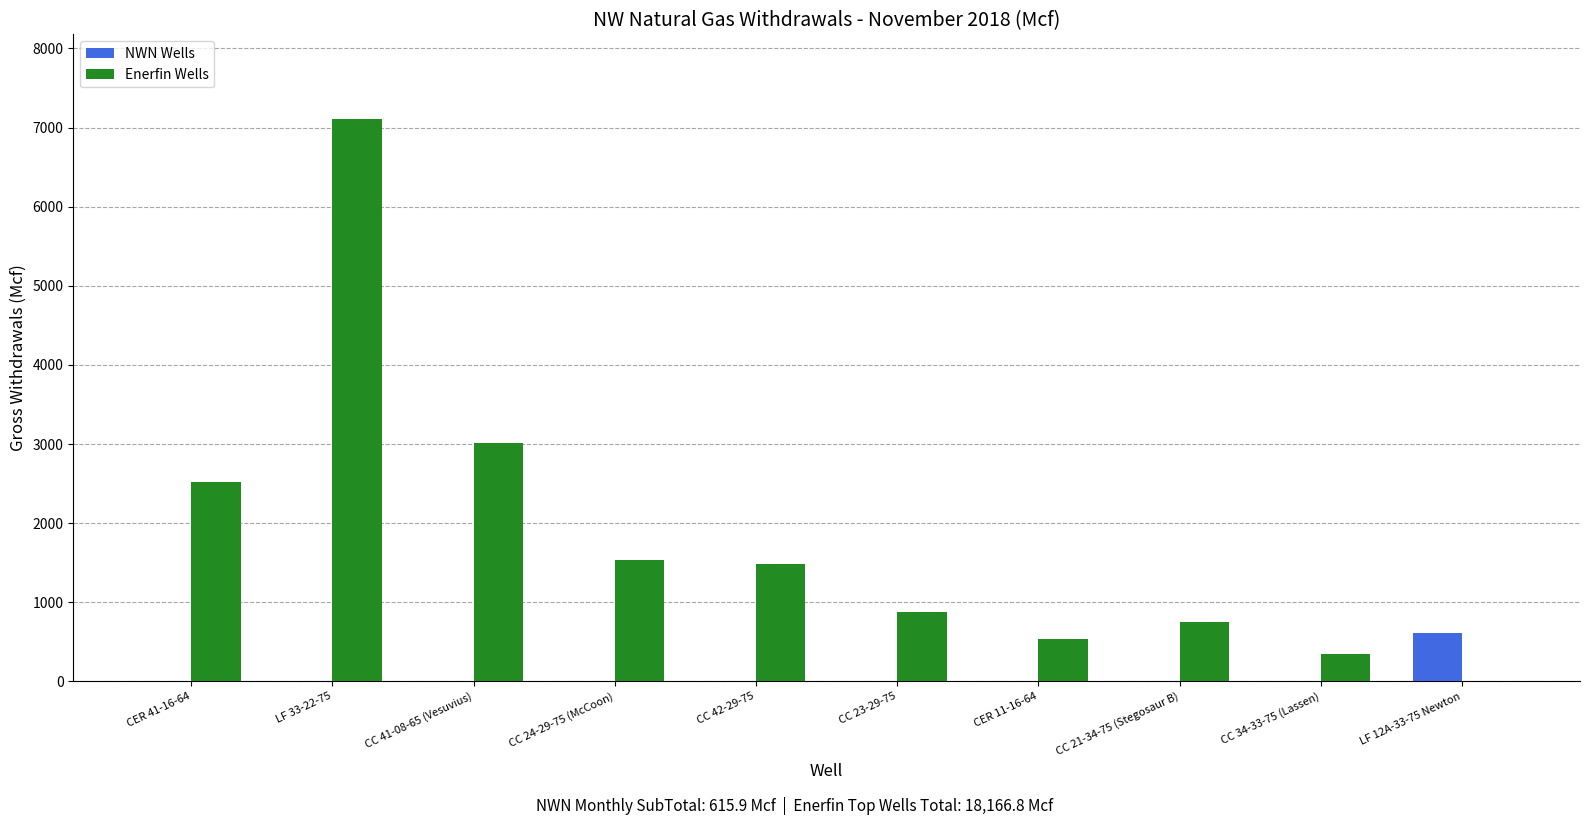

Are the bars grouped side by side (vs. stacked)?

Yes